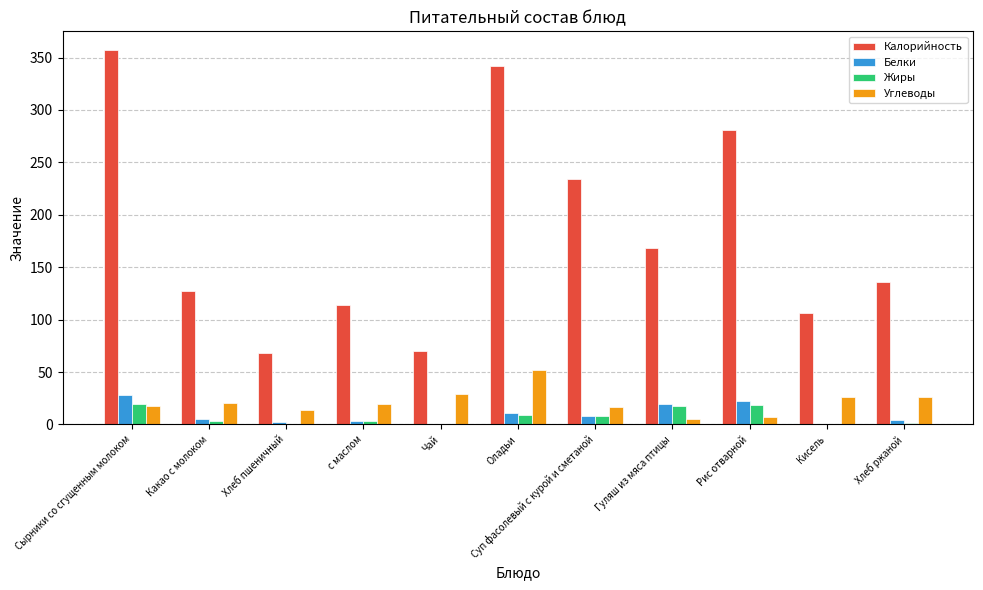

Are the bars horizontal?

No